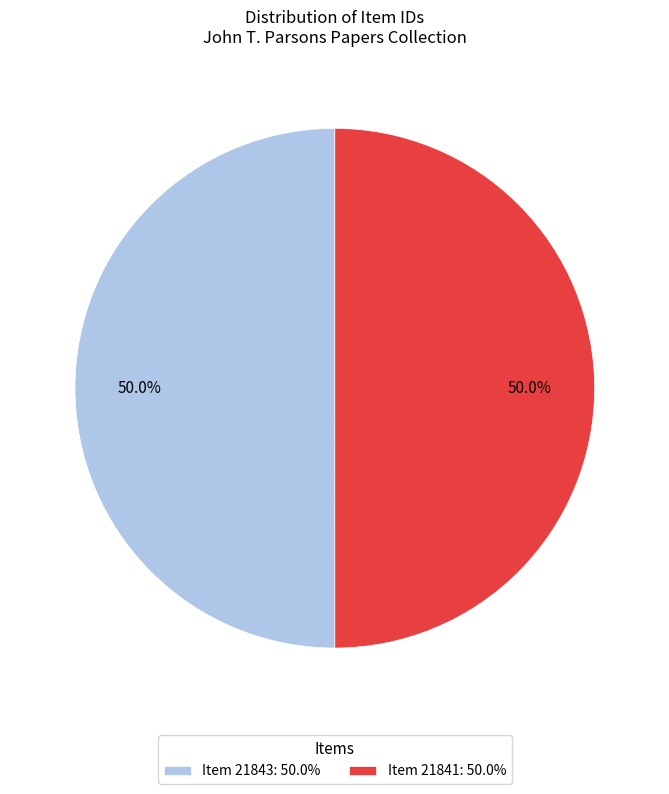

What percentage is NOT represented by Item 21841?

50.0%